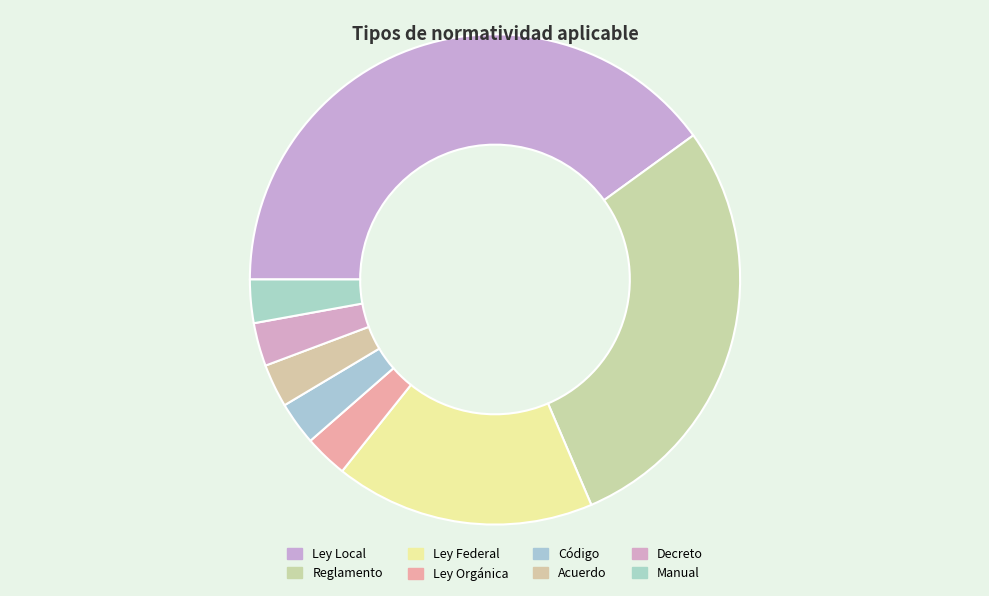

How much of the chart is everything except Decreto?

97.1%